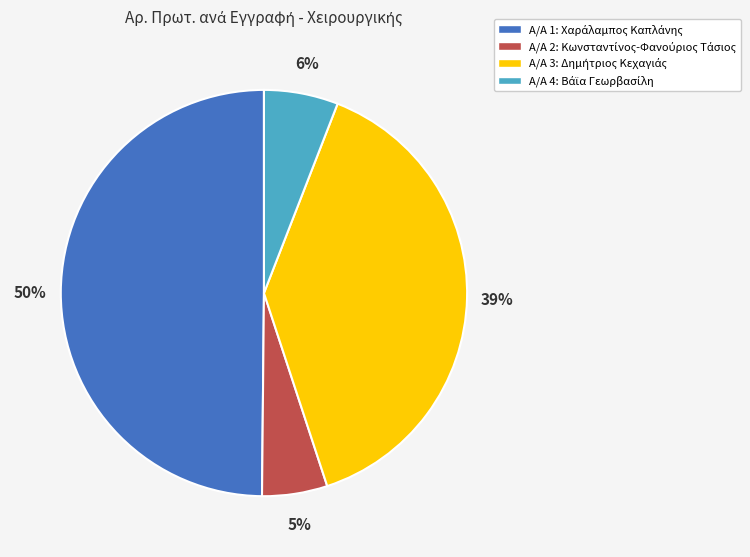

To the nearest percent, what is the difference between the largest and smallest slice percentages?

45%